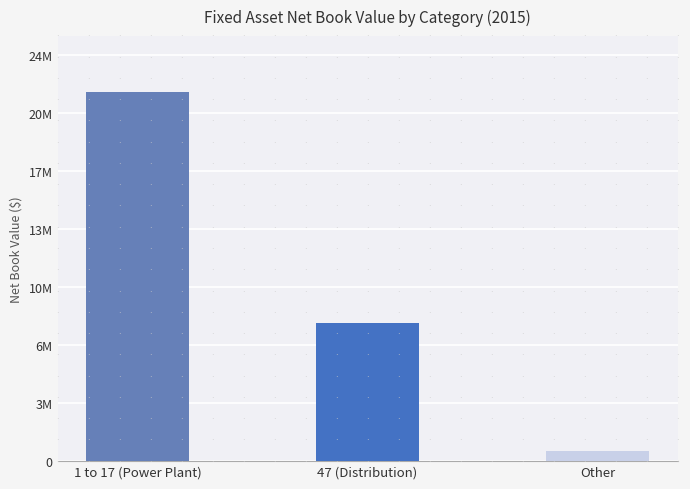

True or false: the data shows 8415302 at 1 to 17 (Power Plant).

False